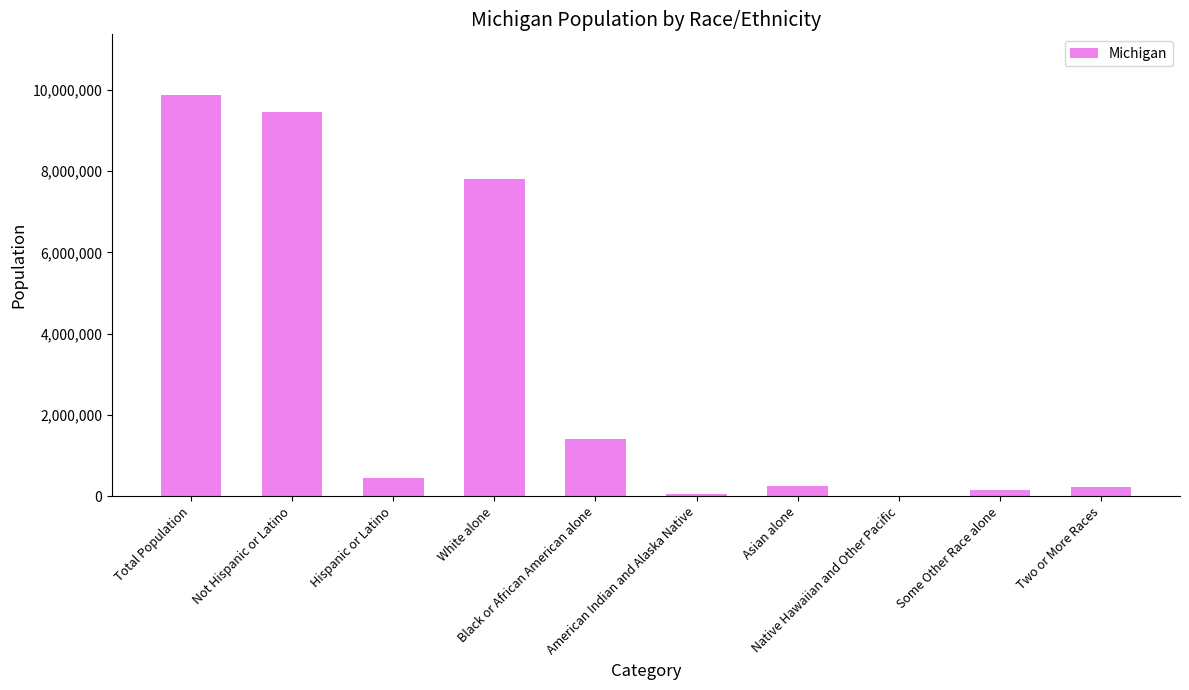

What is the sum of all values?

29650920